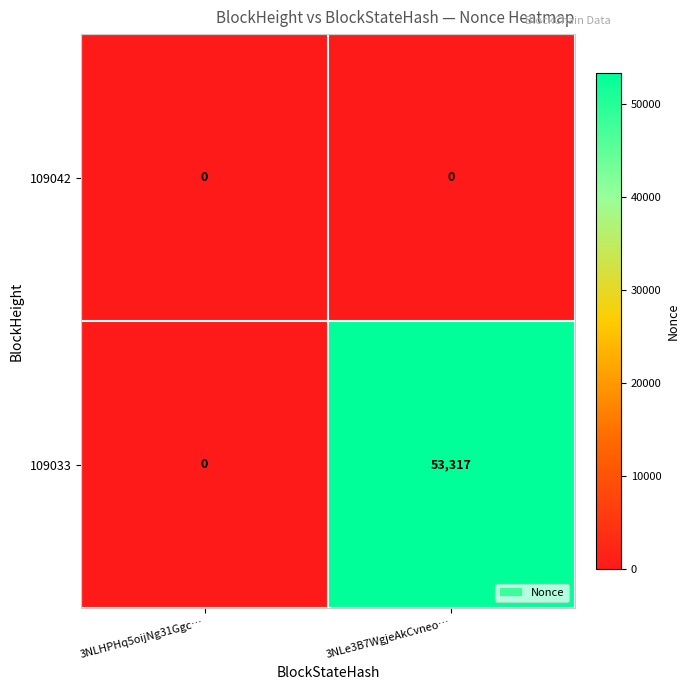

Which series has the largest range (max minus min)?

109033